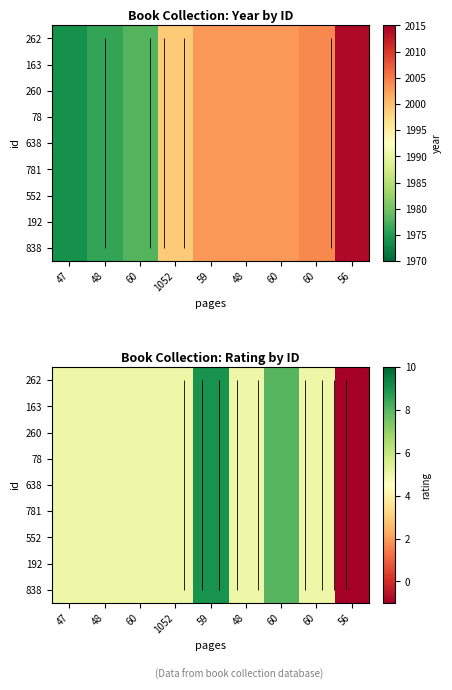

Where is 78 nearest to the value 4?

47